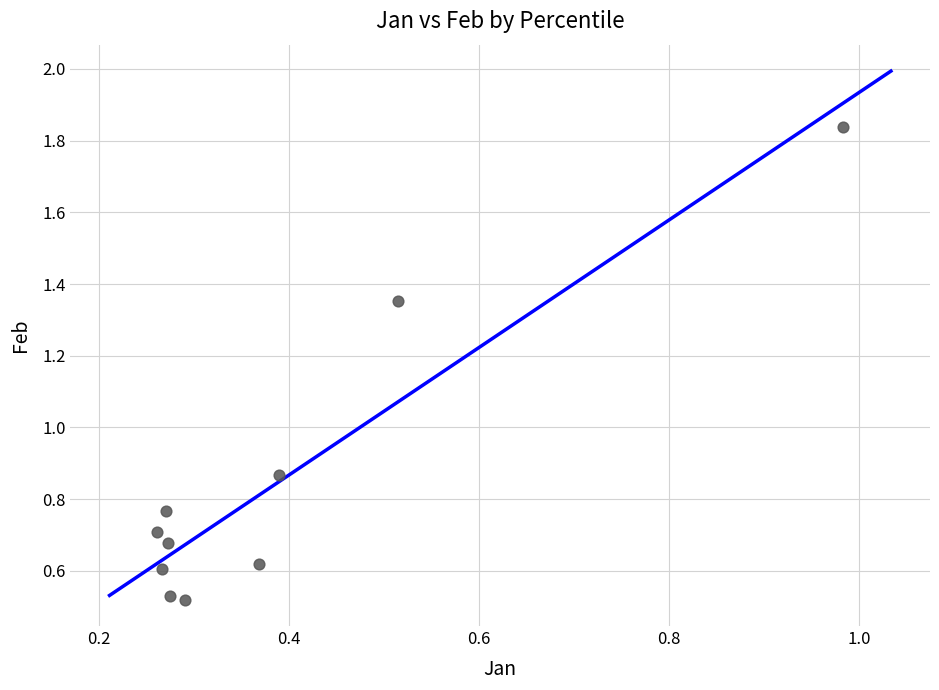

What is the average X value?

0.4